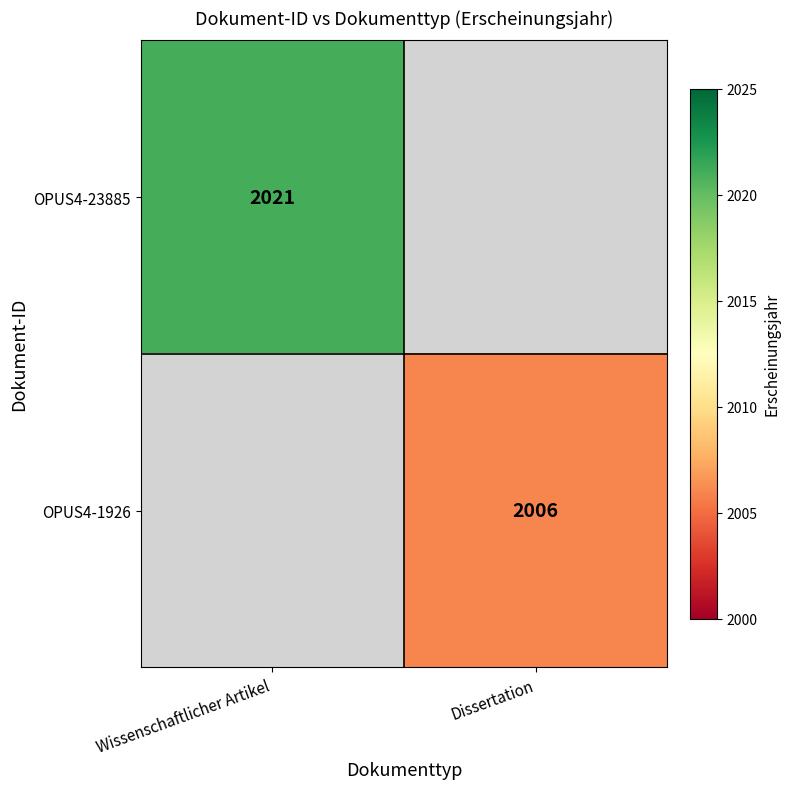

True or false: OPUS4-23885 has a value of 2021 at Wissenschaftlicher Artikel.

True